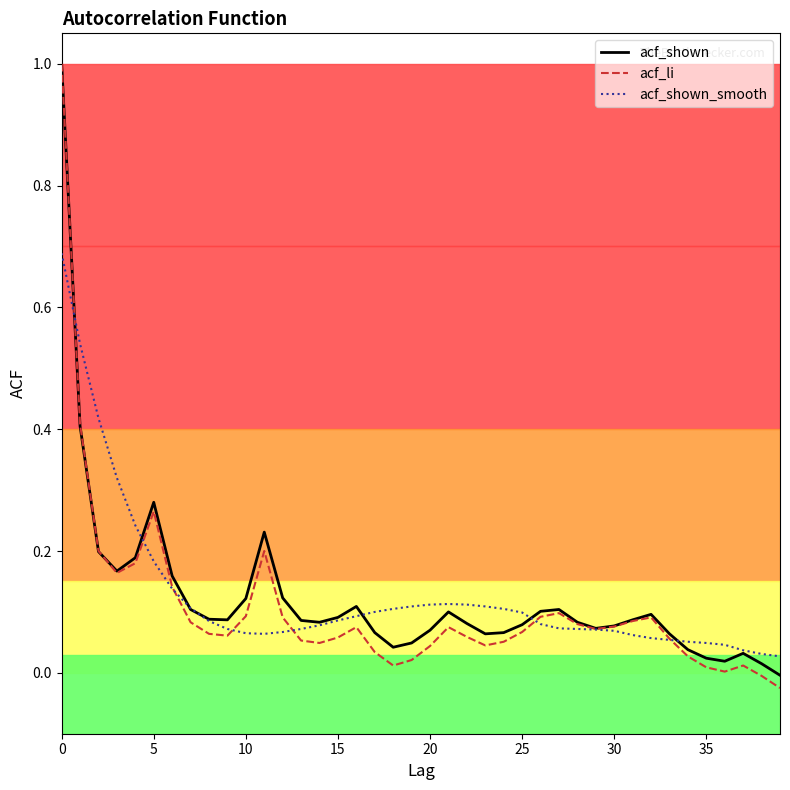

How many lines are shown in the chart?

3